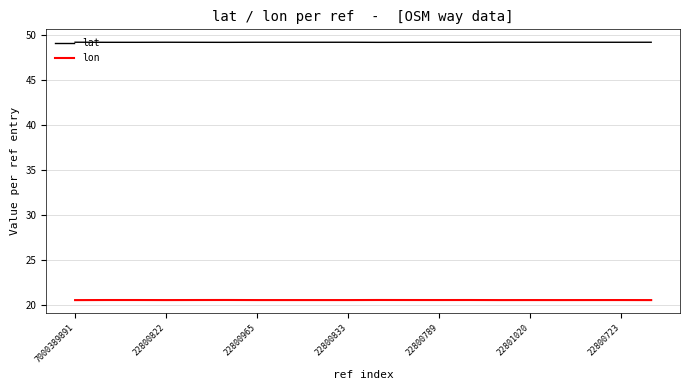

True or false: lat and lon cross at least once.

False